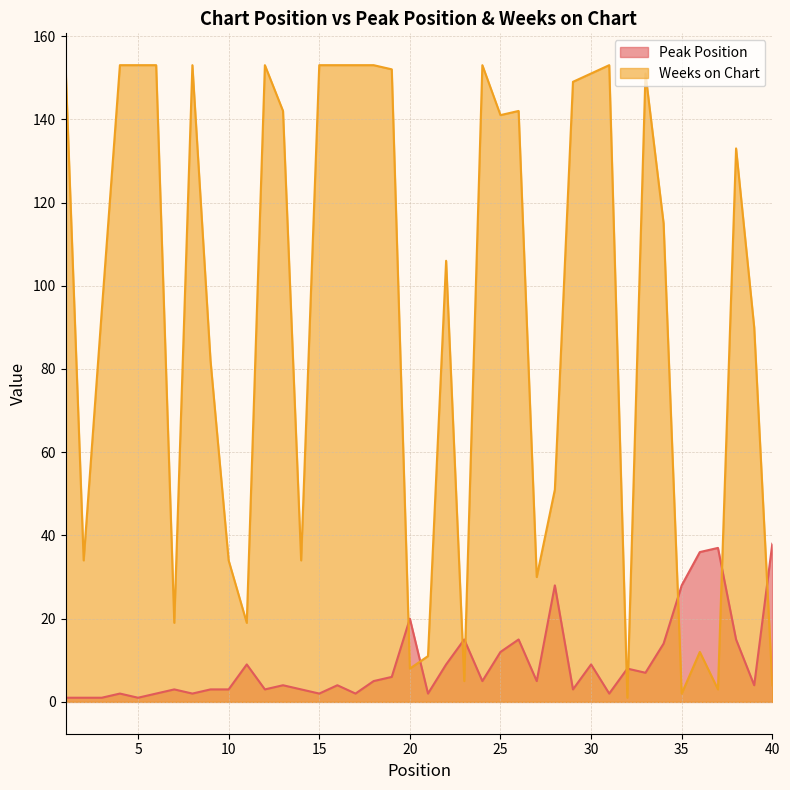

At which label does Peak Position reach its minimum?

1